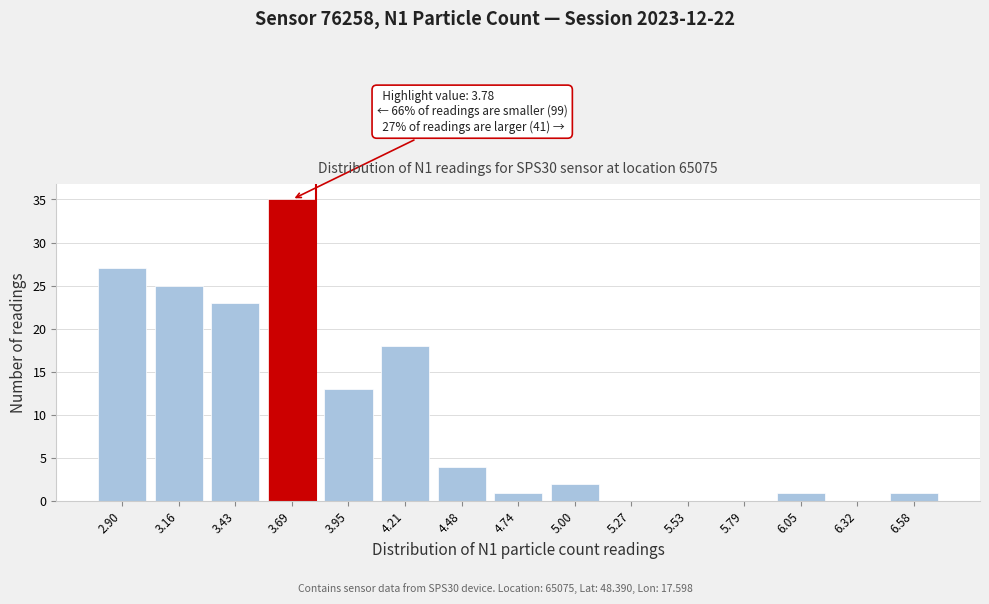

What is the maximum value shown in the chart?

35